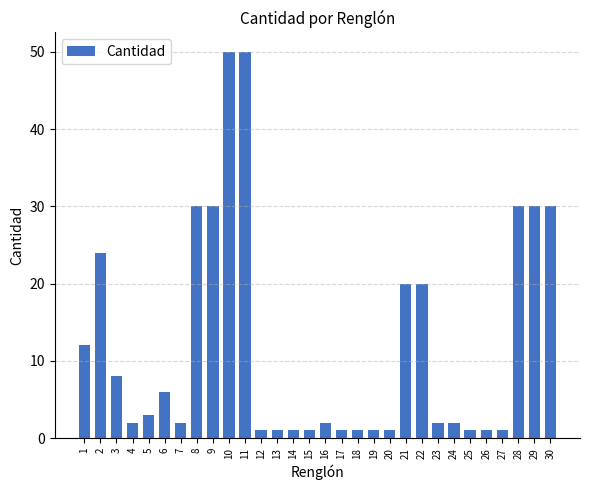

What is the difference between the maximum and minimum values?

49